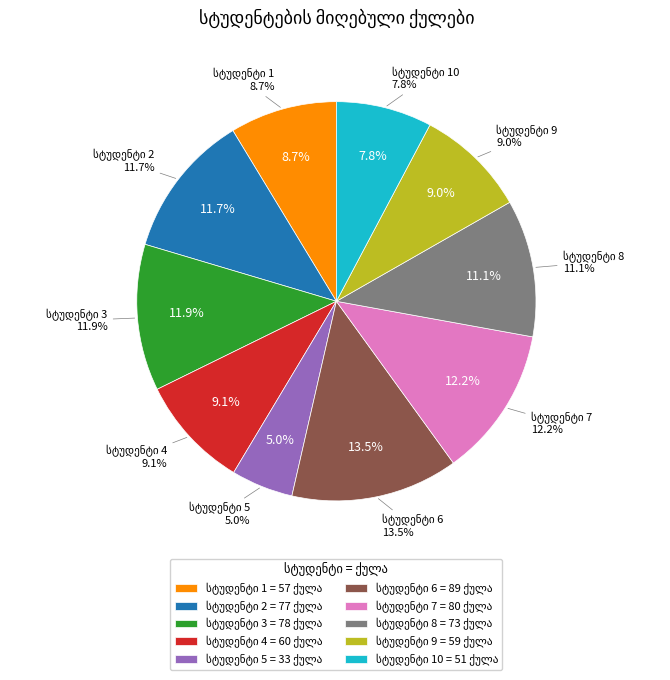

Which category has the smallest portion of the pie?

სტუდენტი 5